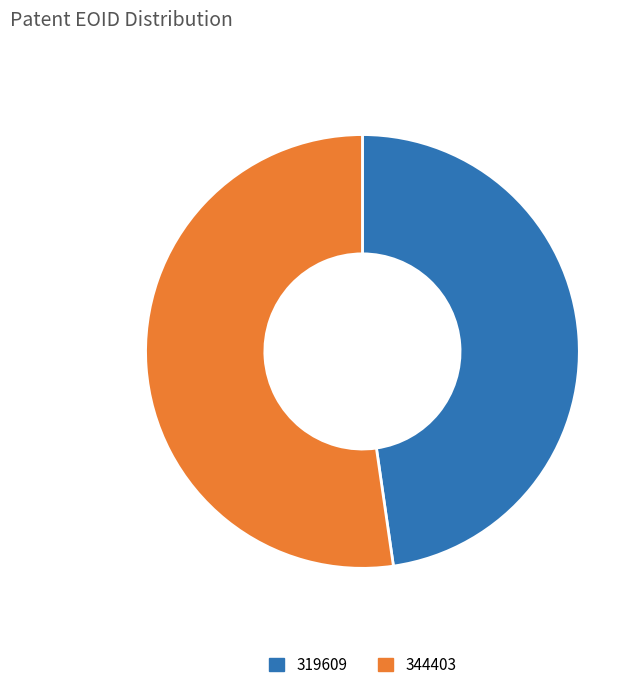

Is it true that 344403 is 67% of the pie?

False